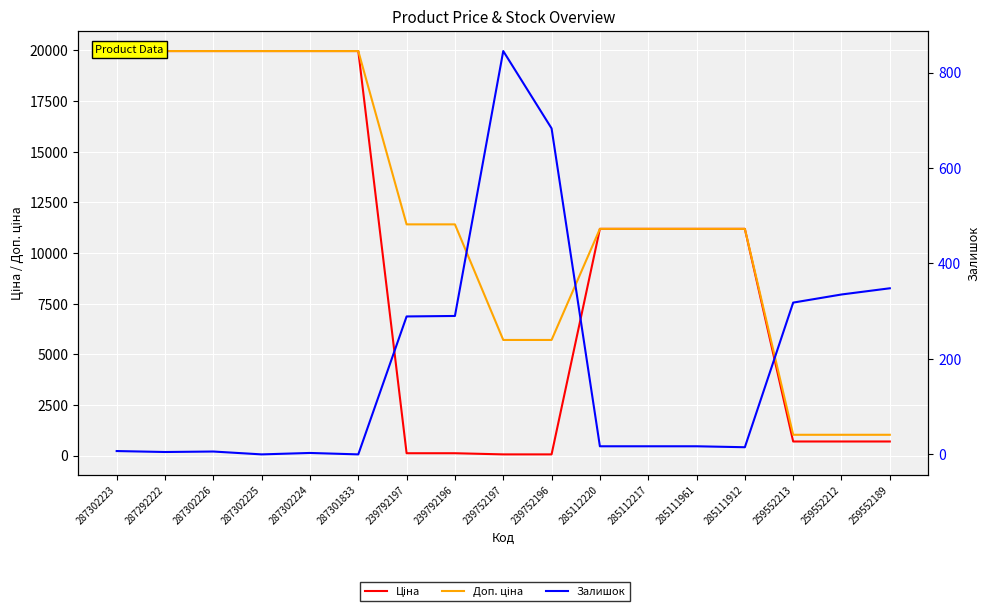

Which series has the largest range (max minus min)?

Ціна